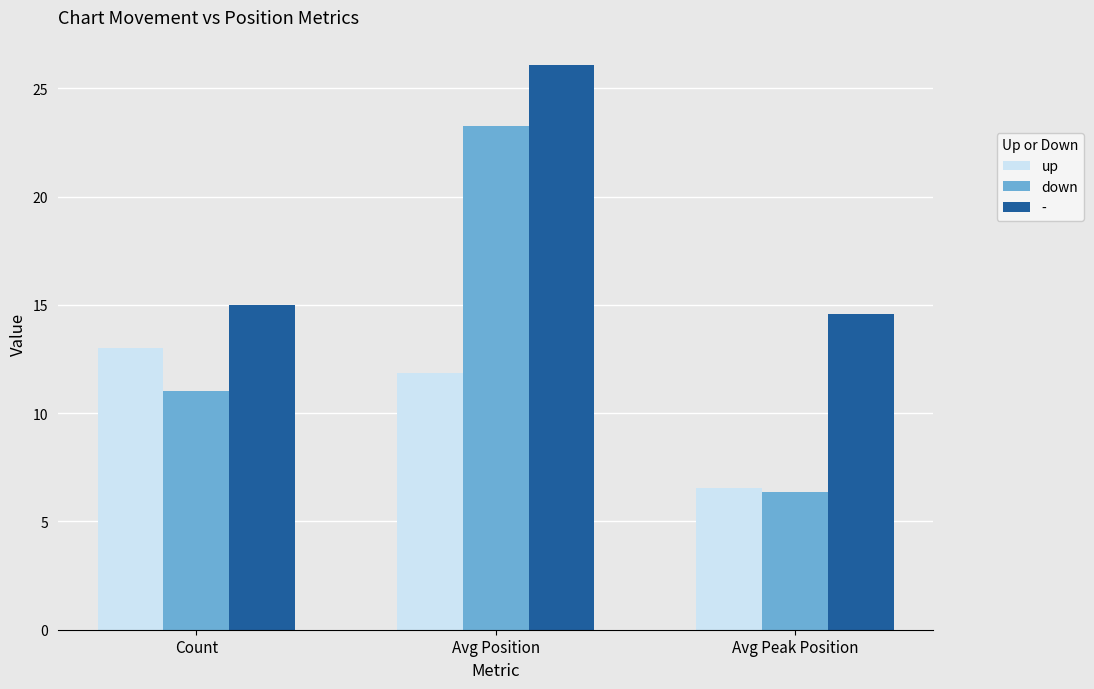

Which series has the widest spread of values?

down